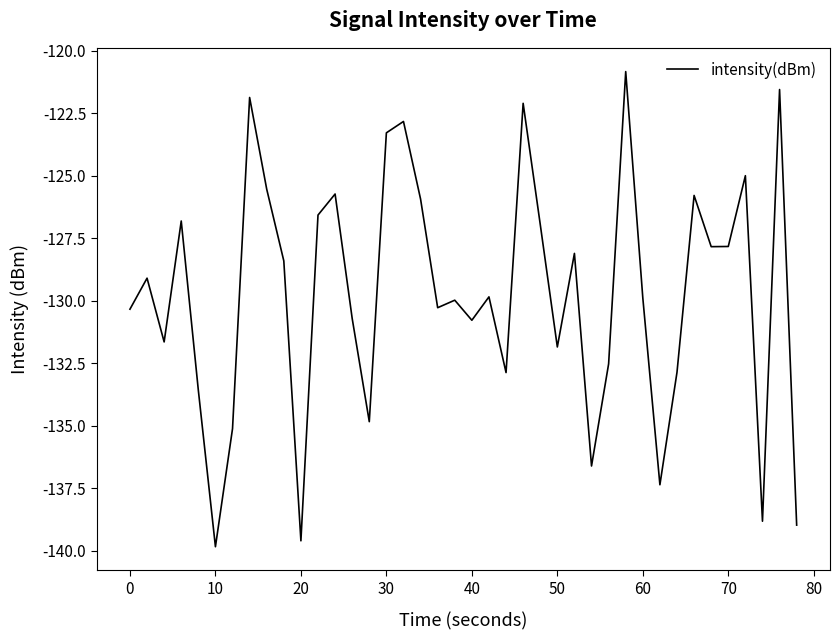

What is the difference between the maximum and minimum values?

19.0